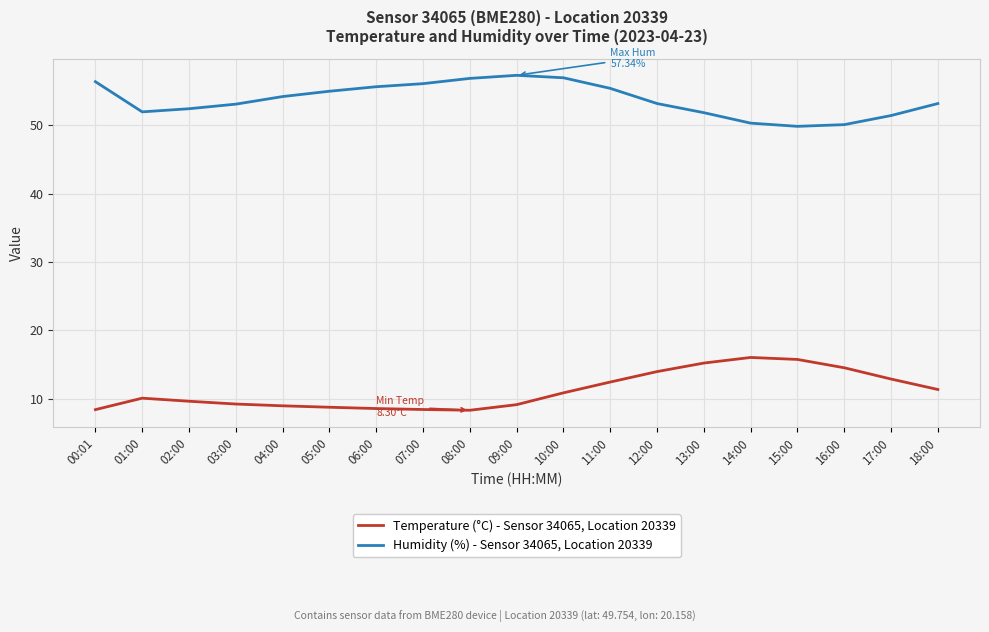

What is the minimum value for Humidity (%) - Sensor 34065, Location 20339?

49.9